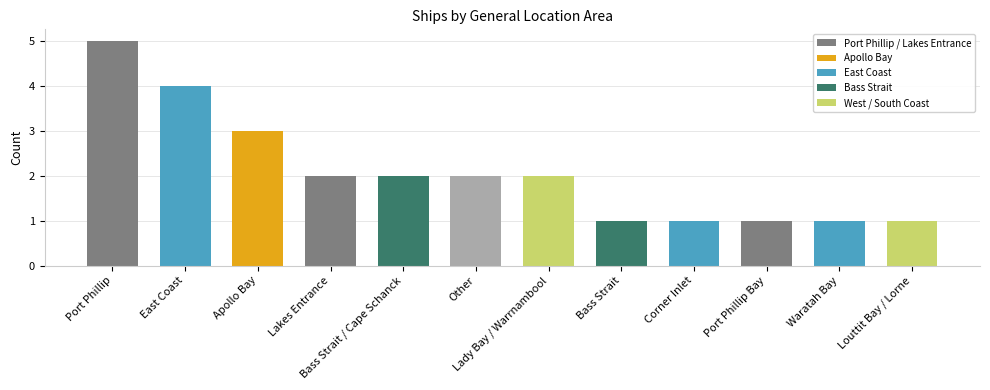

Approximately how many times larger is the value at Bass Strait compared to Lady Bay / Warrnambool?

0.5